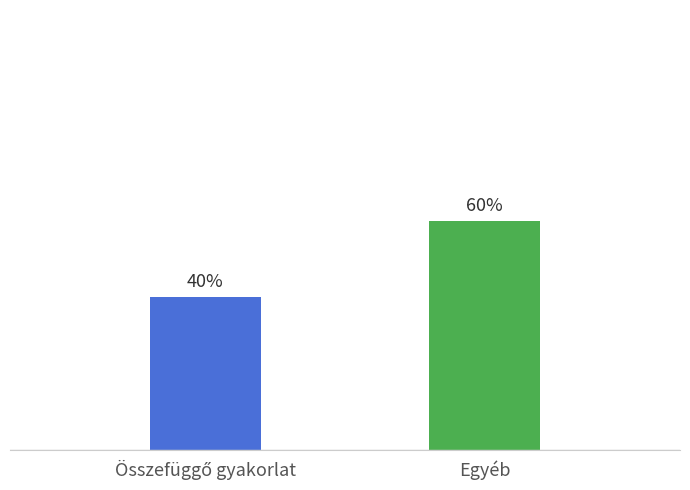

At which category does the chart reach its peak across all series?

Egyéb